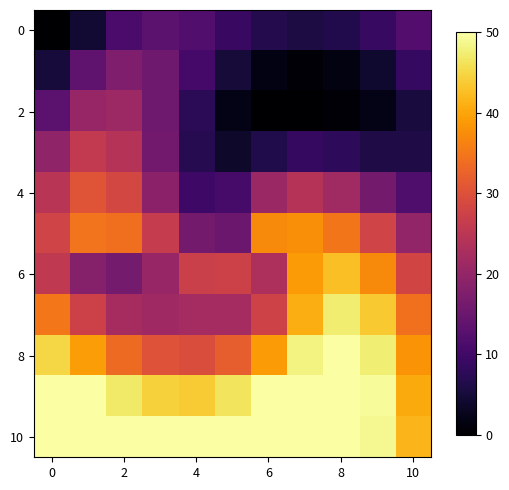

At how many categories does at least one series exceed 37?

11